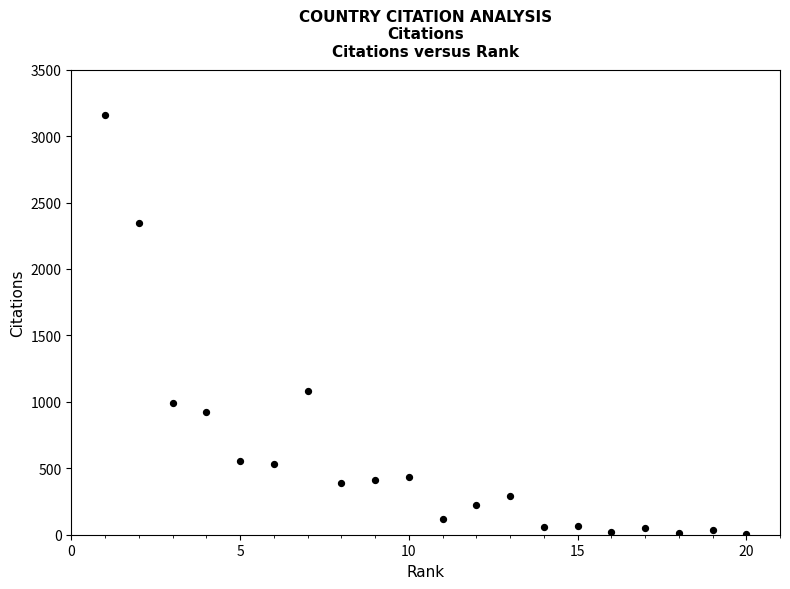

What is the range of X values (max minus min)?

19